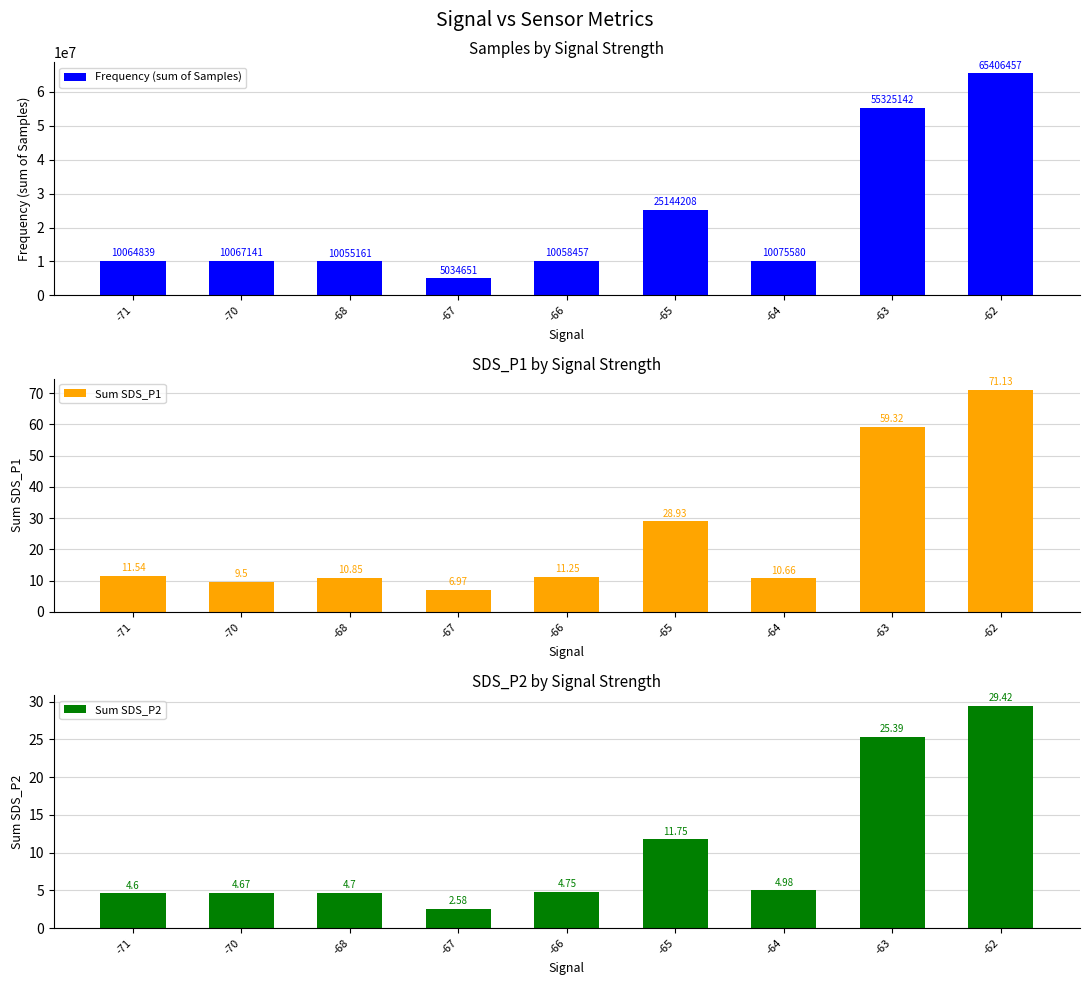

Where does the Frequency (sum of Samples) series first go above 10067141?

-65